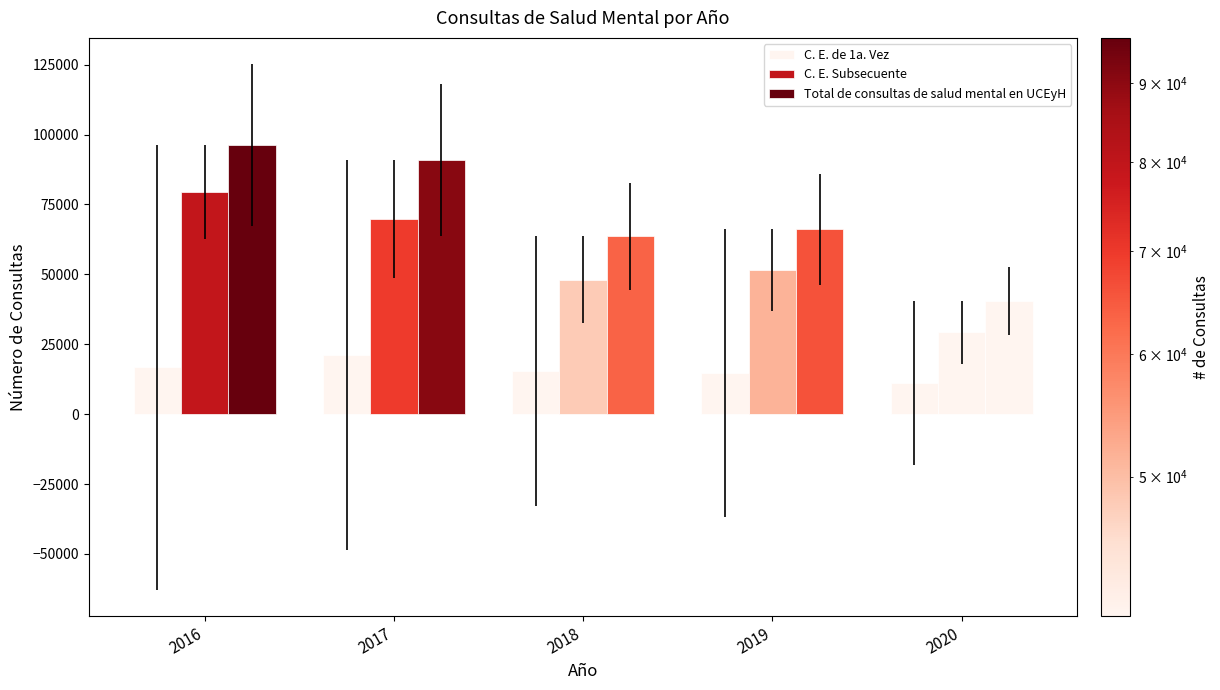

What is the difference between the maximum and second lowest values in the Total de consultas de salud mental en UCEyH series?

32713